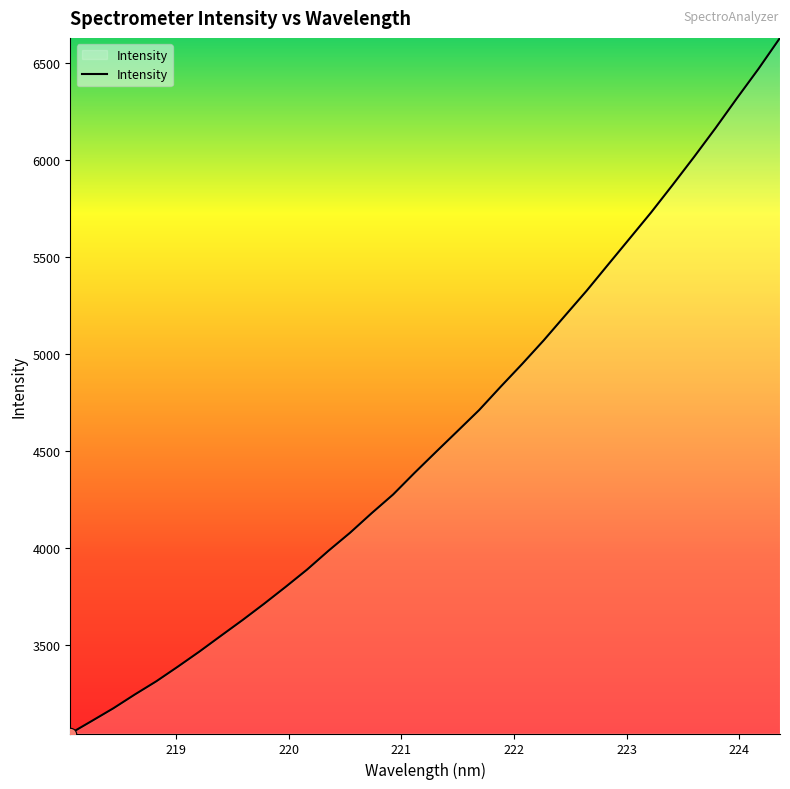

What is the difference between the maximum and minimum values?

3580.8